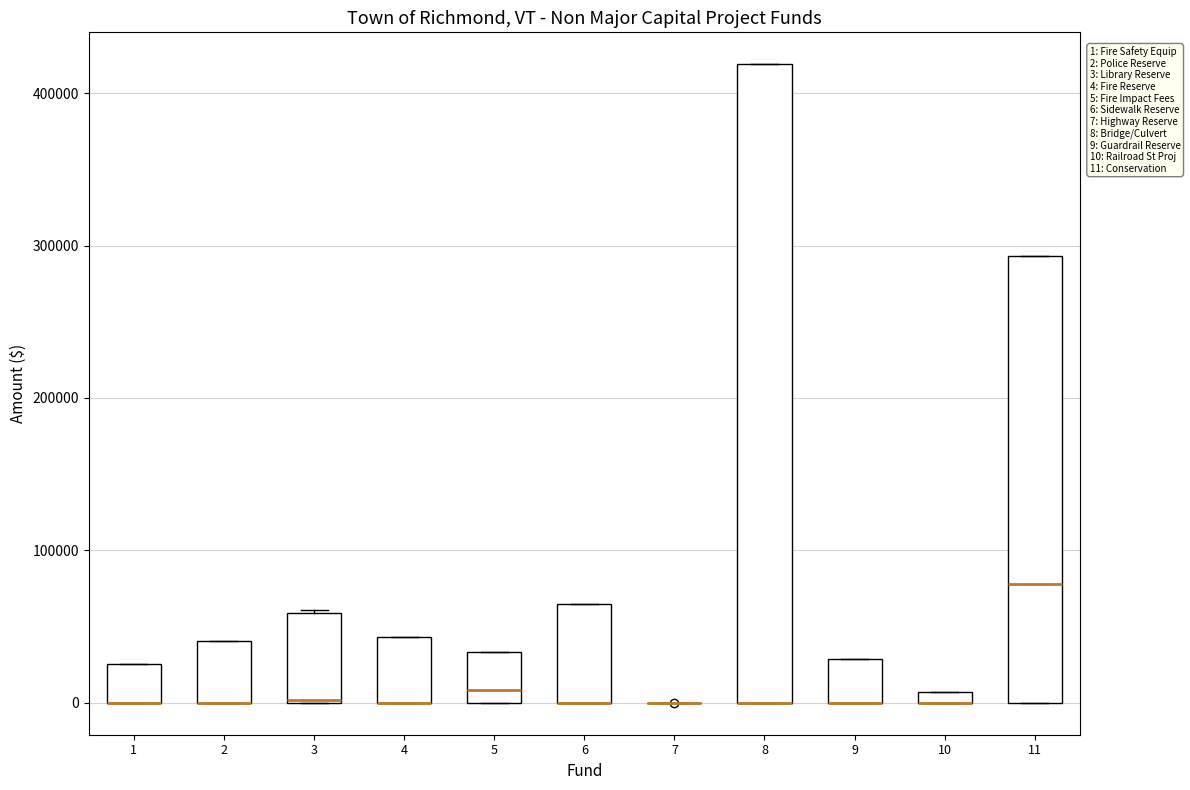

Comparing the boxes themselves (not the whiskers), which one is the tallest?

8